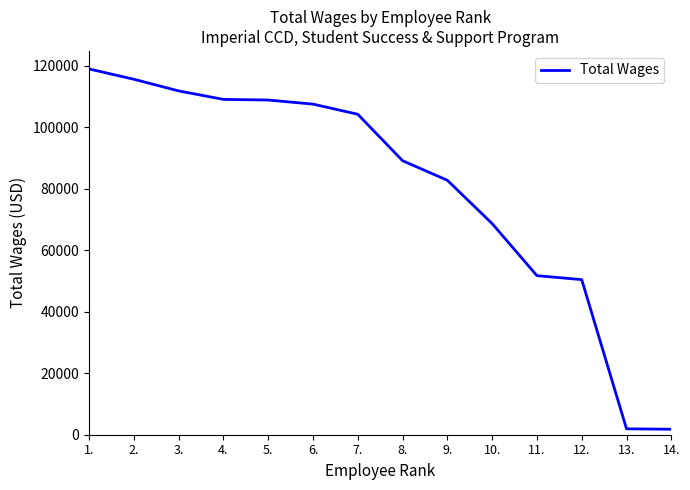

The value at 3. is 199310. True or false?

False